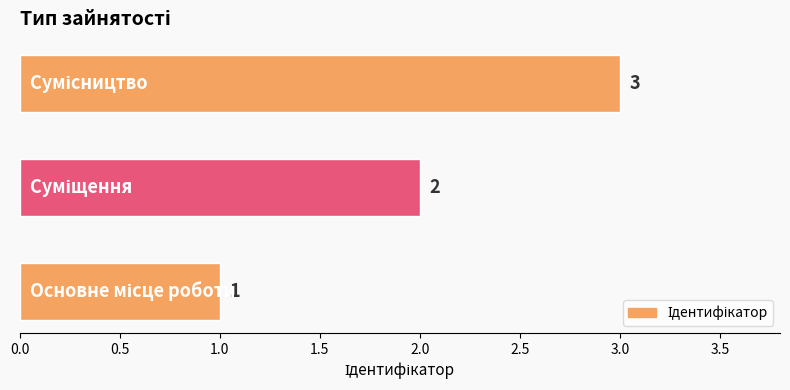

What is the sum of all values?

6